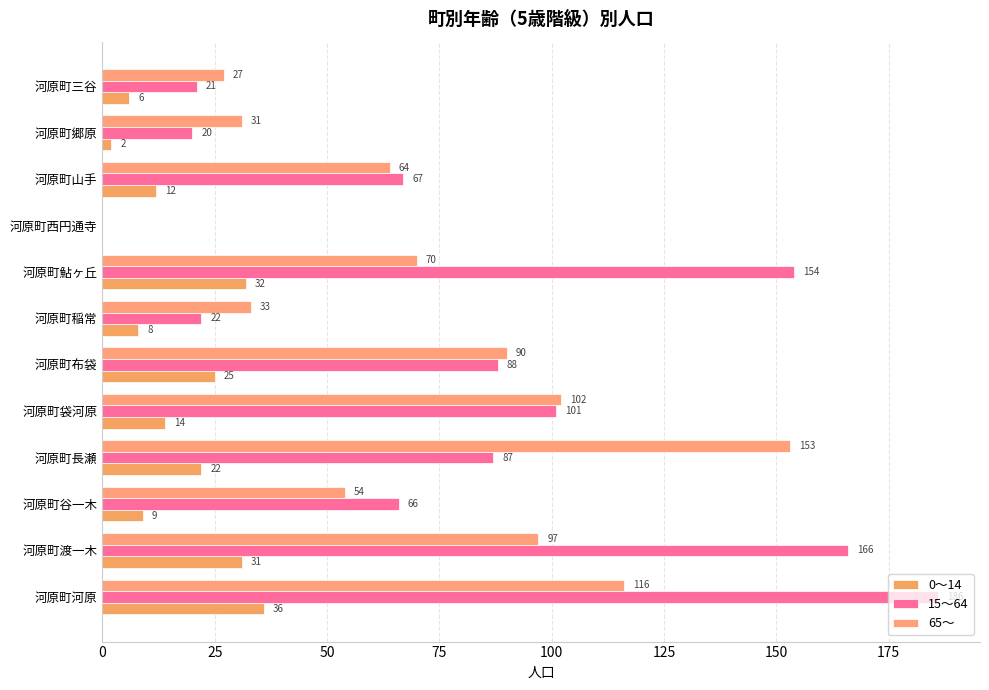

How many distinct data groups are displayed?

3